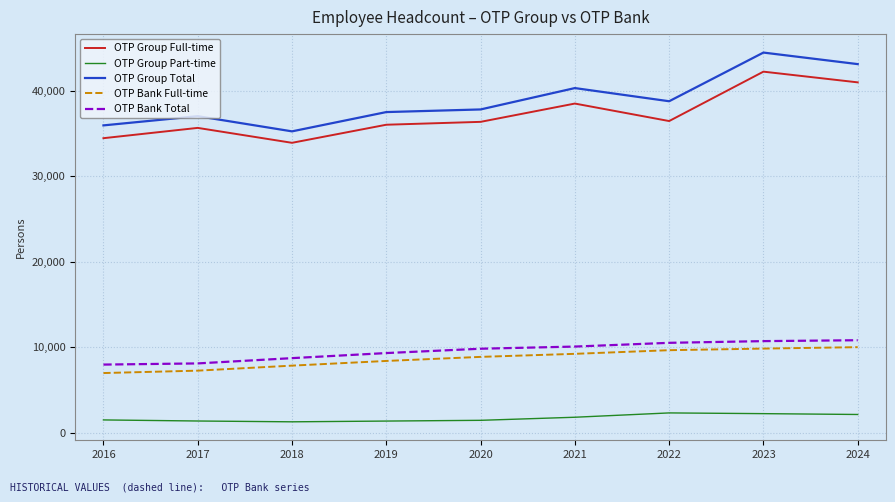

What are all the series names shown in the legend?

OTP Group Full-time, OTP Group Part-time, OTP Group Total, OTP Bank Full-time, OTP Bank Total